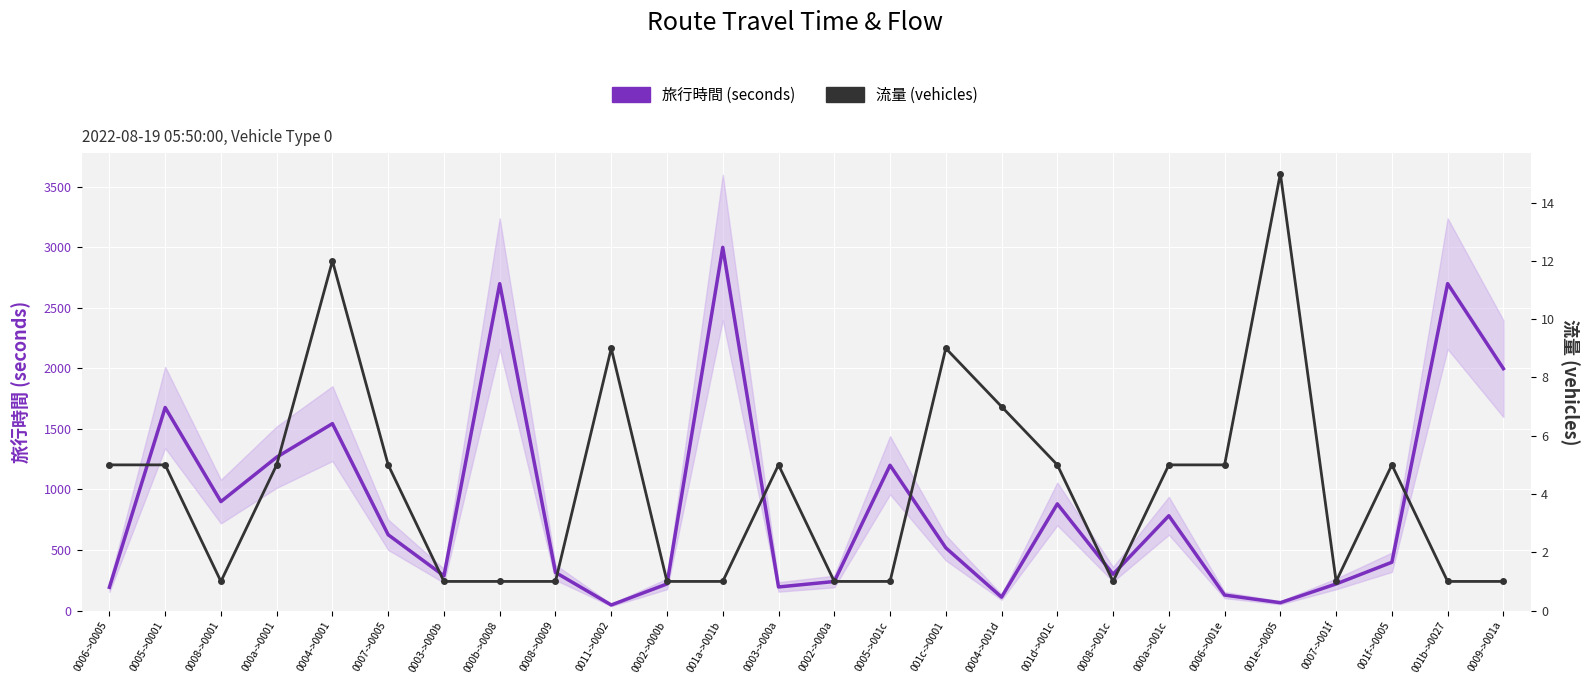

How many distinct data groups are displayed?

2